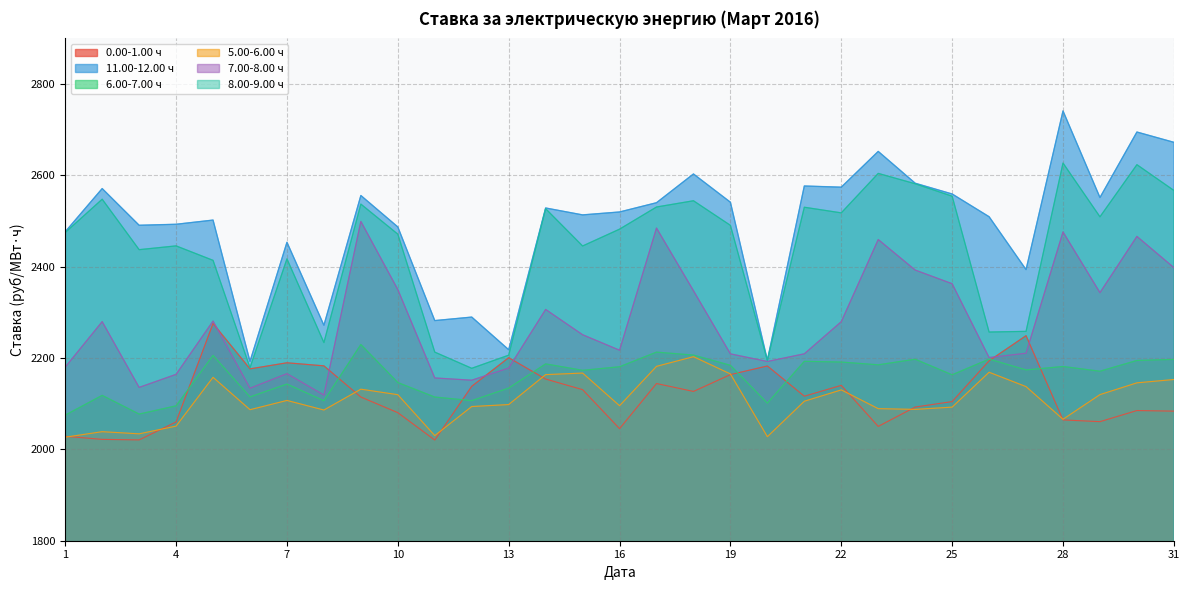

Does the chart have visible grid lines?

Yes